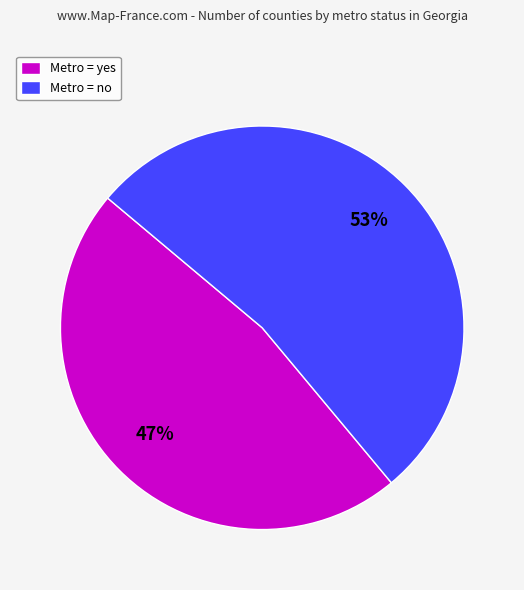

Is there any slice that represents more than half of the pie?

Yes